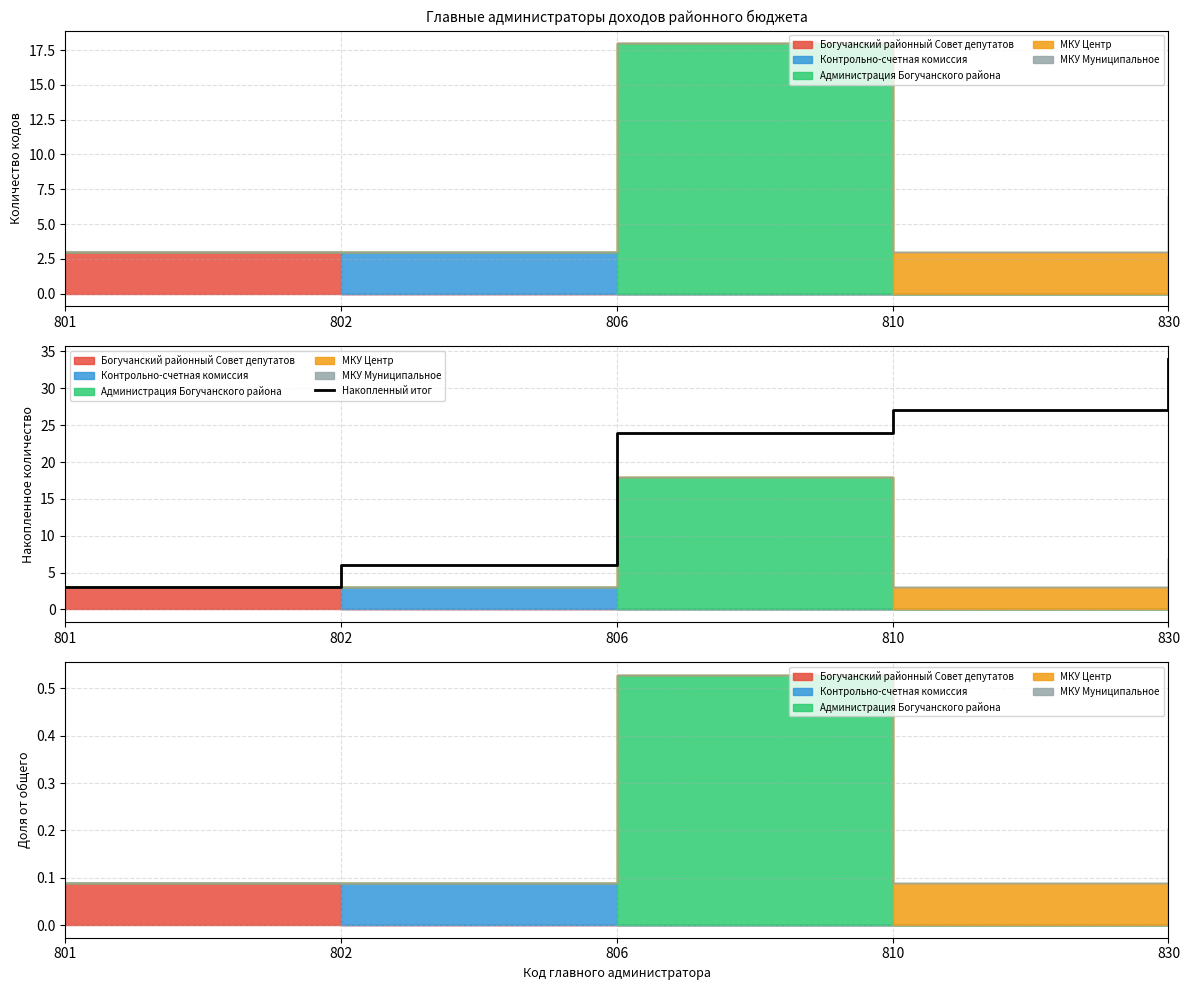

Which has a higher value, 801 or 806?

806